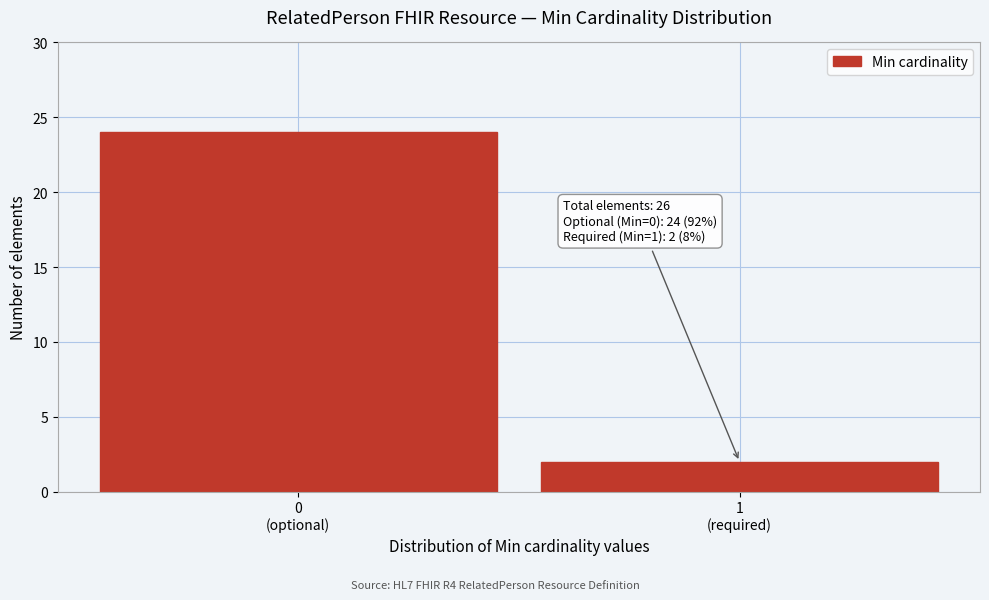

Reading left to right, what are all the values shown in this chart?

24	2